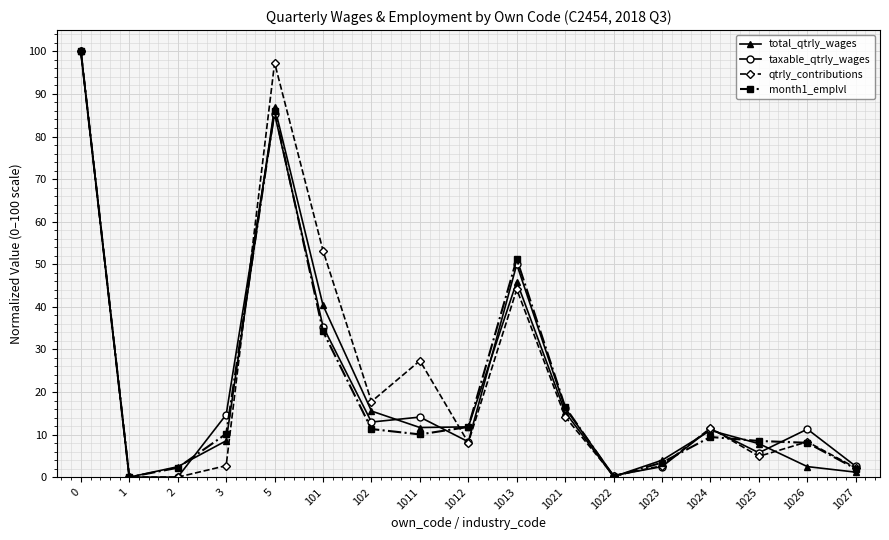

Which series changed the most between 0 and 1026?

total_qtrly_wages